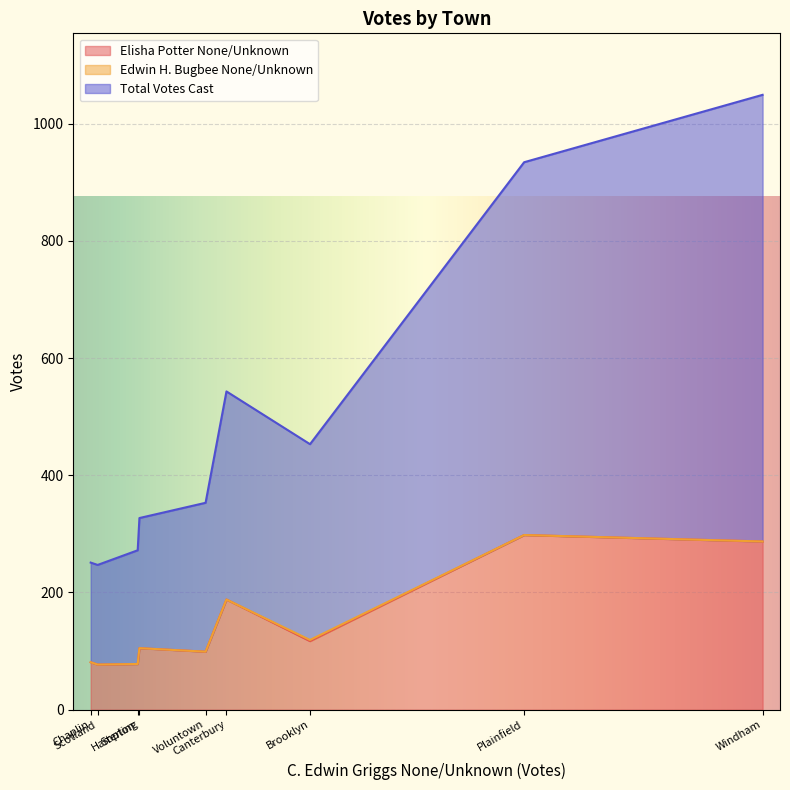

What are all the series names shown in the legend?

Elisha Potter None/Unknown, Edwin H. Bugbee None/Unknown, Total Votes Cast